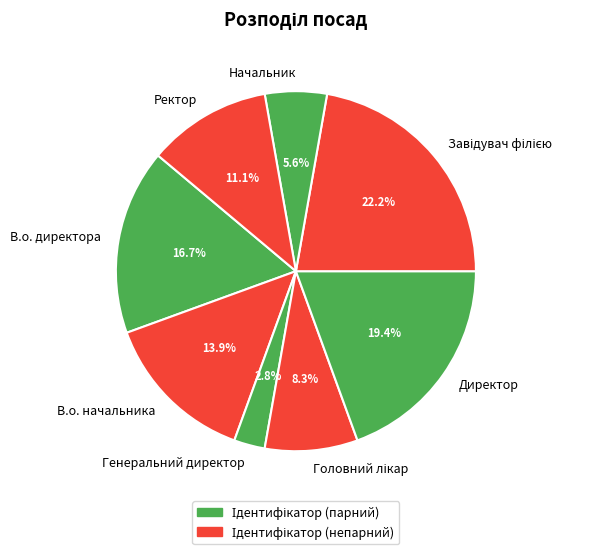

To the nearest percent, what percentage of the pie is Начальник?

6%